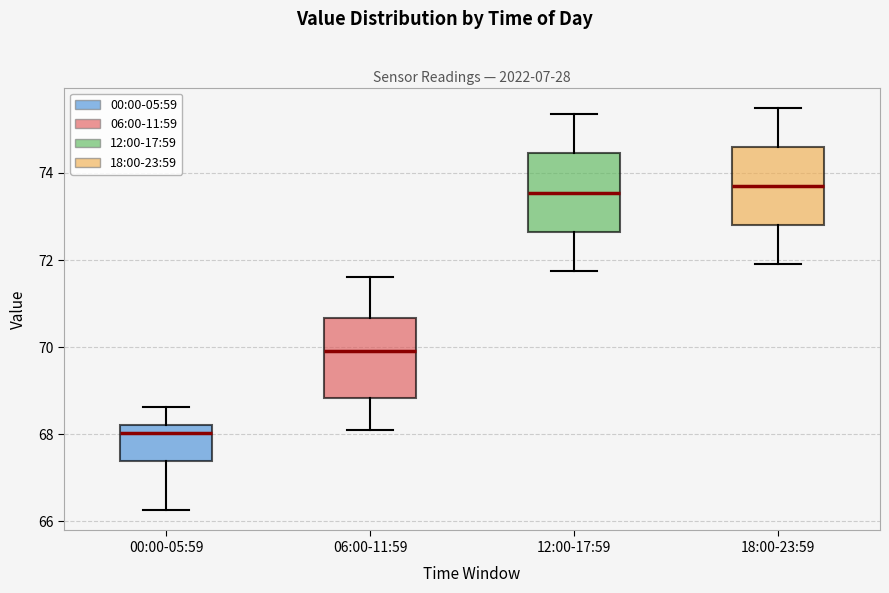

Where does the lower whisker of the box for 06:00-11:59 end on the y-axis? The values are not printed on the chart, so give them approximately, as read against the axis.

68.0